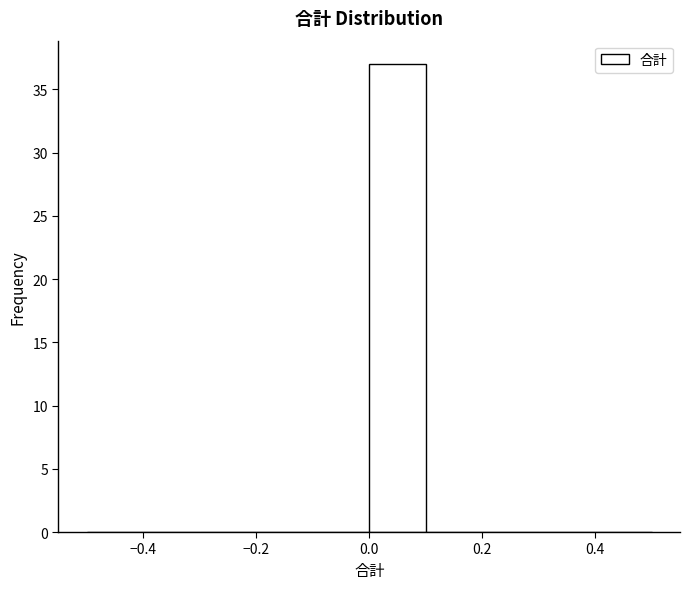

Reading left to right, transcribe this chart: for each bar, give the range it covers on the x-axis and its height. The values are not printed on the chart, so give them approximately, as read against the axis.

-0.5 to -0.4: 0
-0.4 to -0.3: 0
-0.3 to -0.2: 0
-0.2 to -0.1: 0
-0.1 to 0.0: 0
0.0 to 0.1: 37
0.1 to 0.2: 0
0.2 to 0.3: 0
0.3 to 0.4: 0
0.4 to 0.5: 0